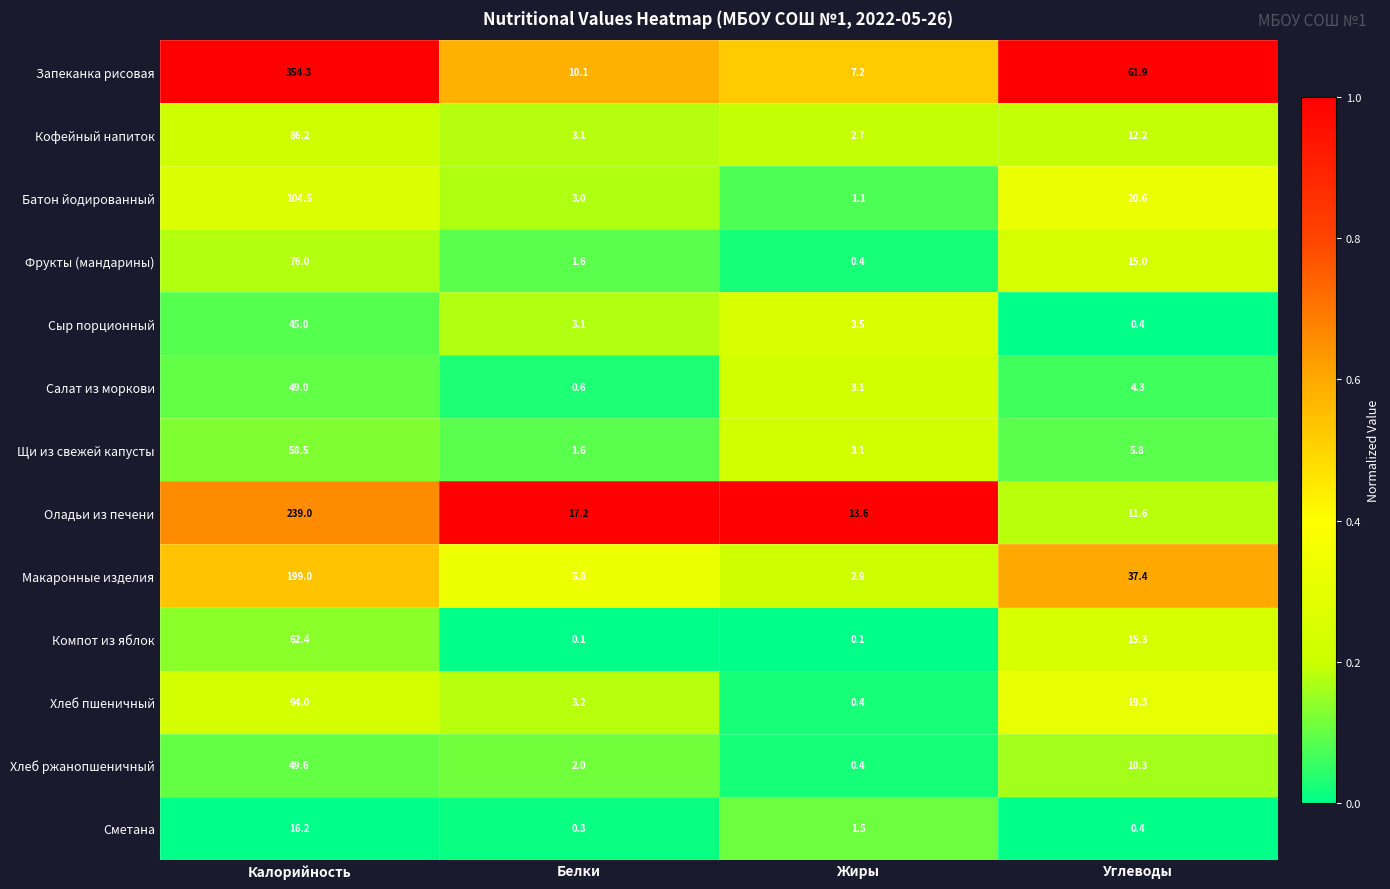

What value does the Щи из свежей капусты series have at Белки?

1.6